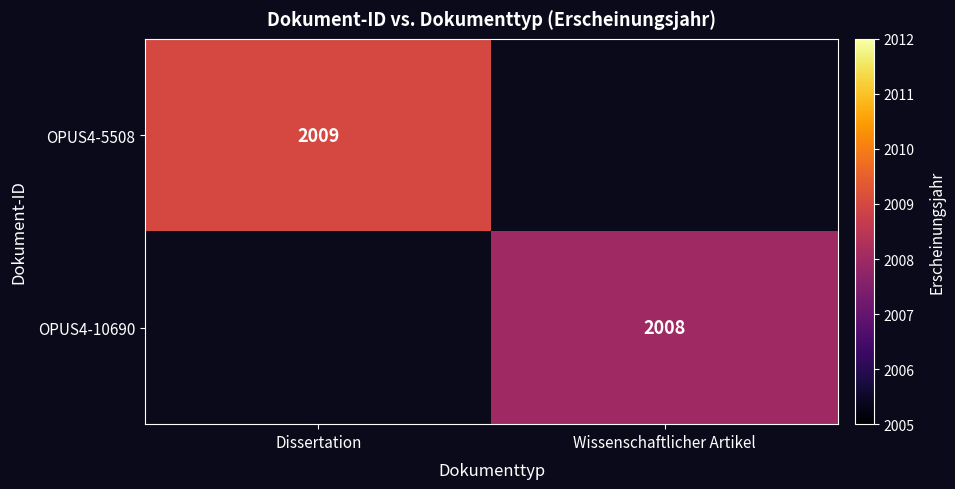

Which category has the highest value across all series?

Dissertation